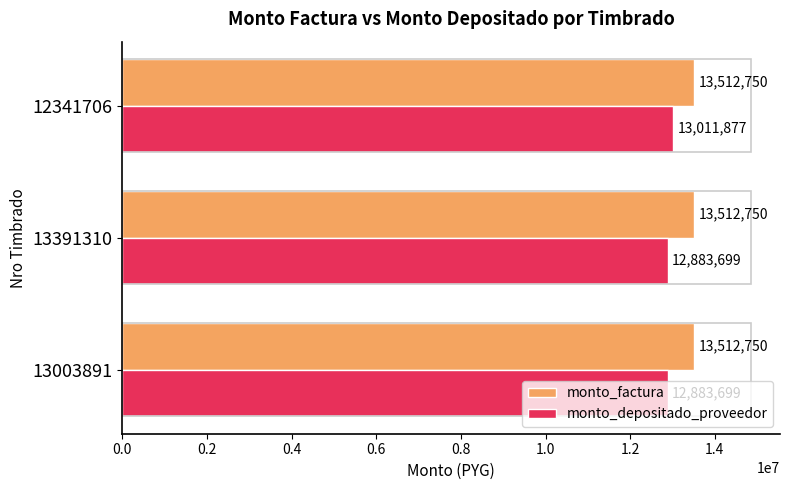

What is the total value across all series at 13003891?

26396449